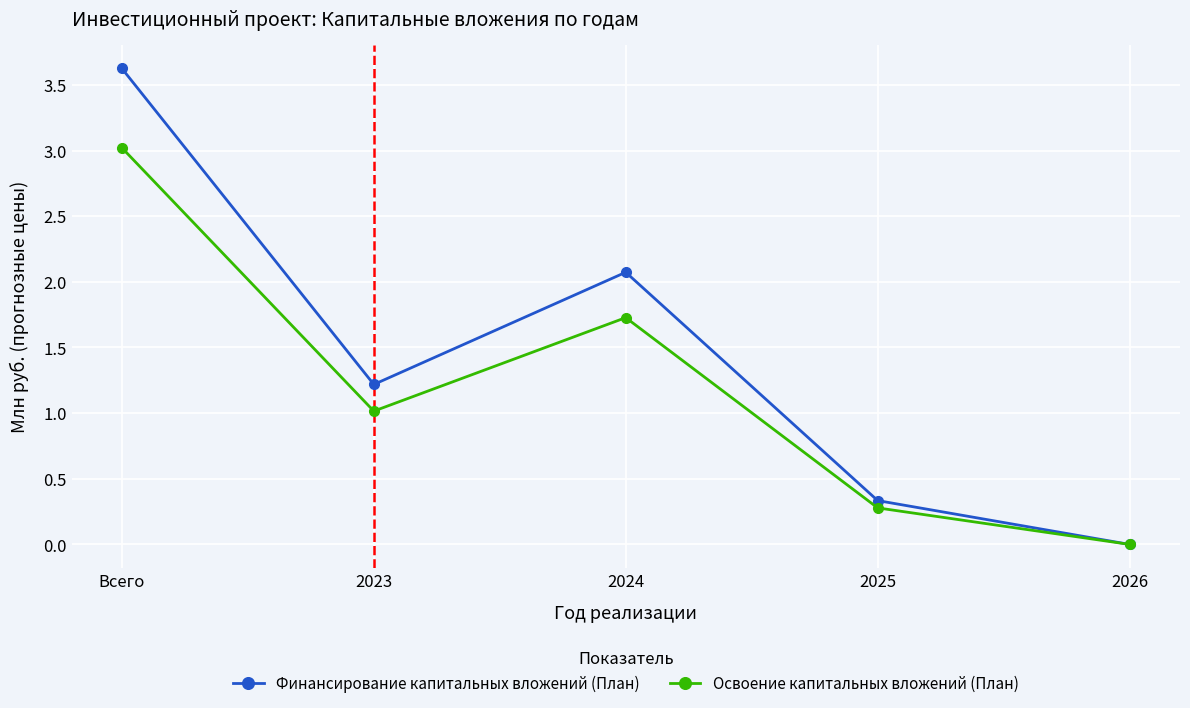

What position from the right is 2025?

2